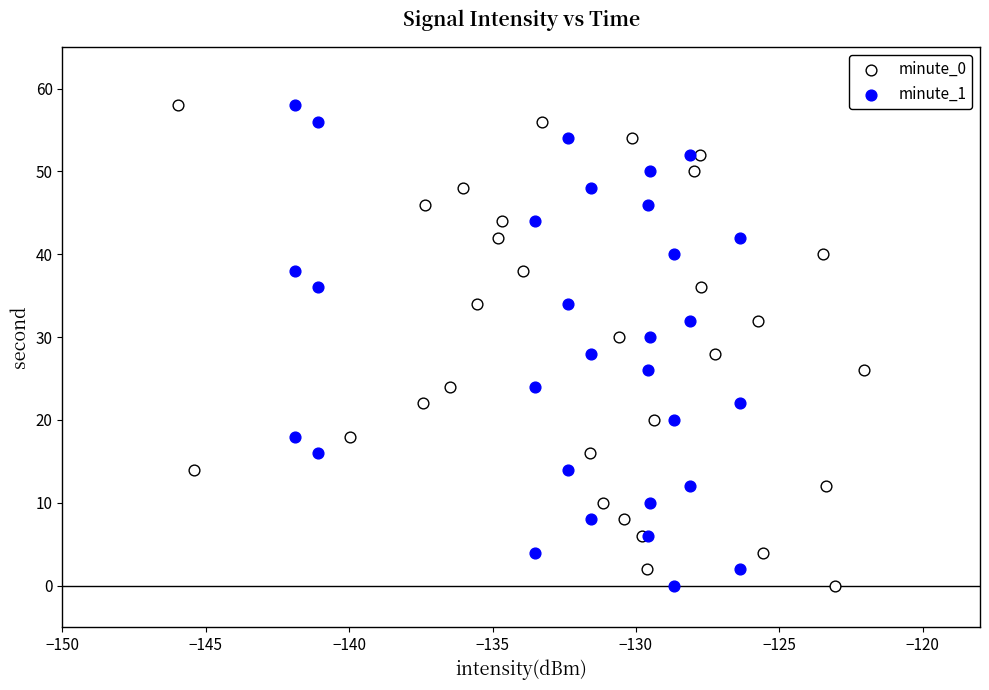

What are all the series names shown in the legend?

minute_0, minute_1